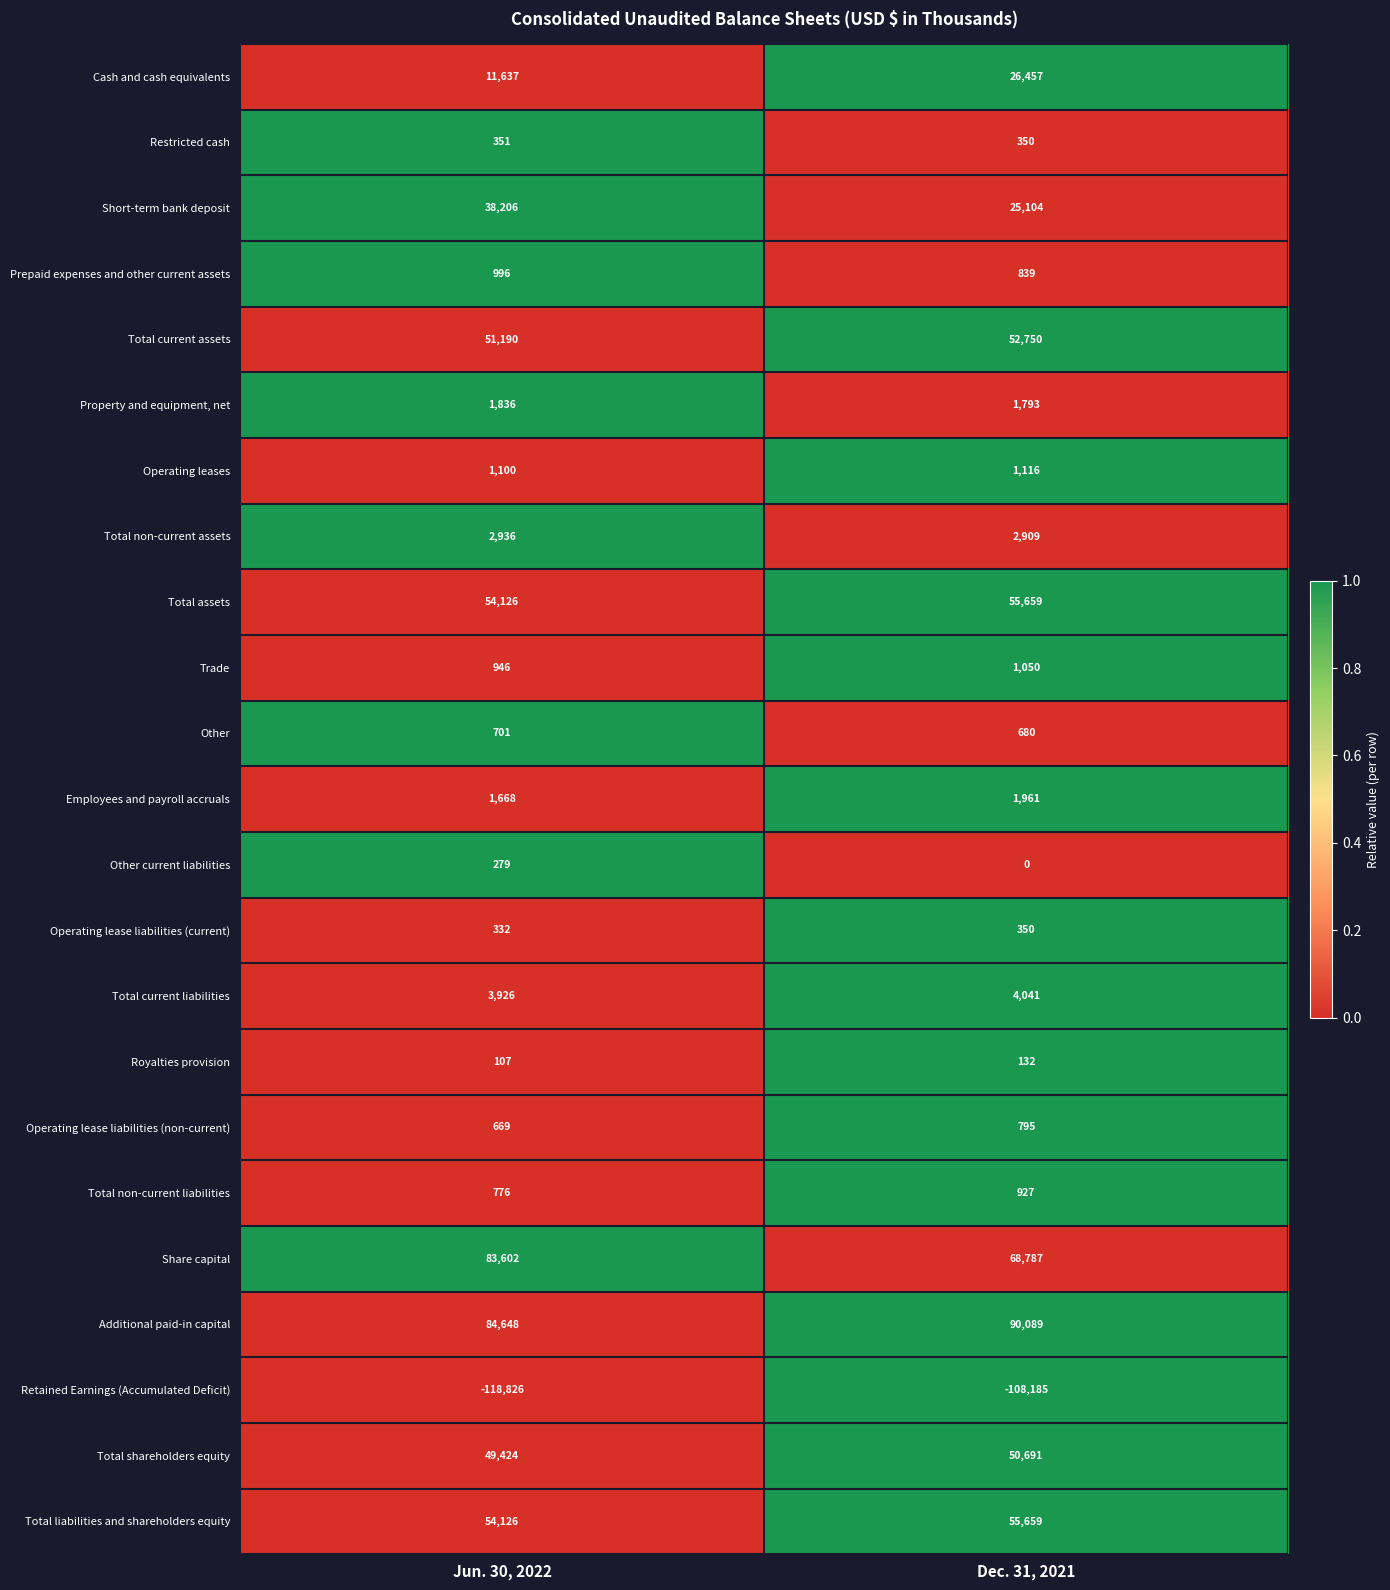

At which label is Operating lease liabilities (current) closest to 341?

Jun. 30, 2022